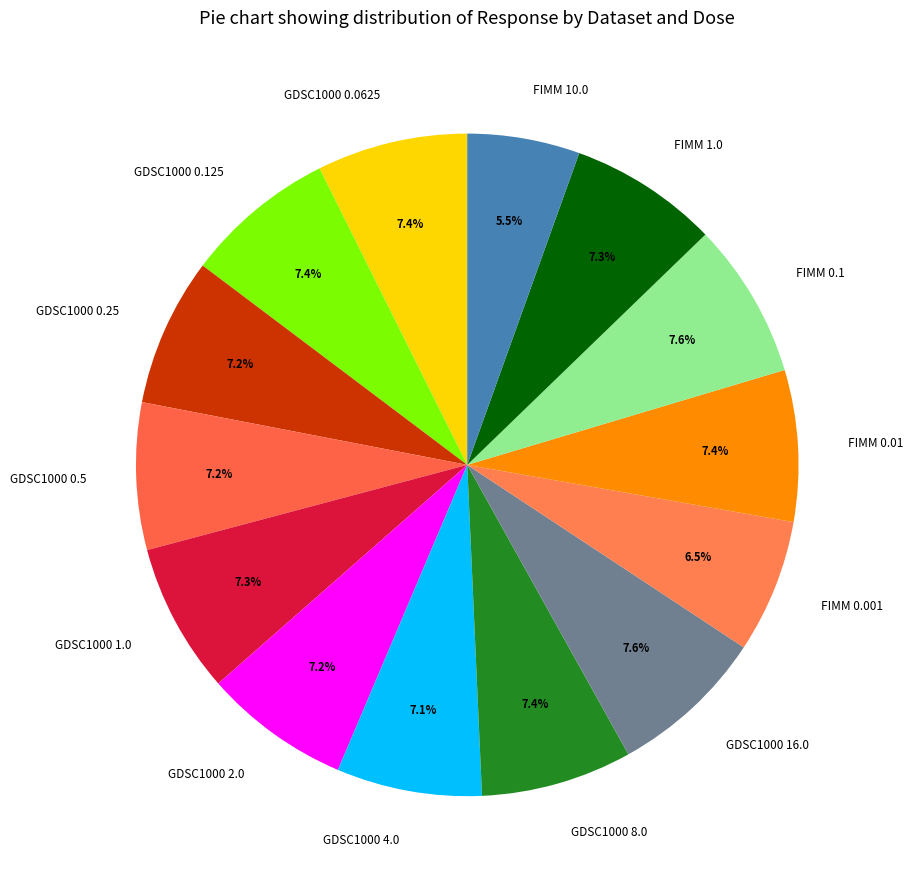

Is there any slice that represents more than half of the pie?

No